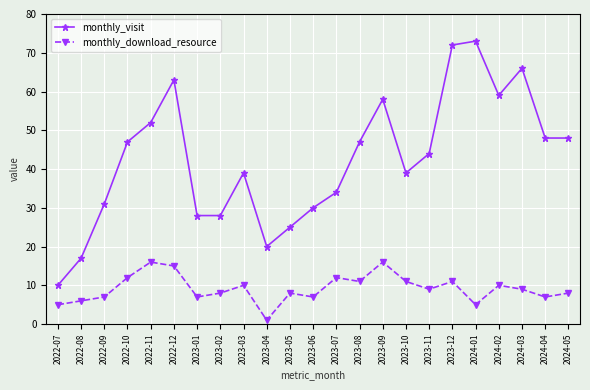

True or false: monthly_download_resource and monthly_visit intersect in this chart.

False